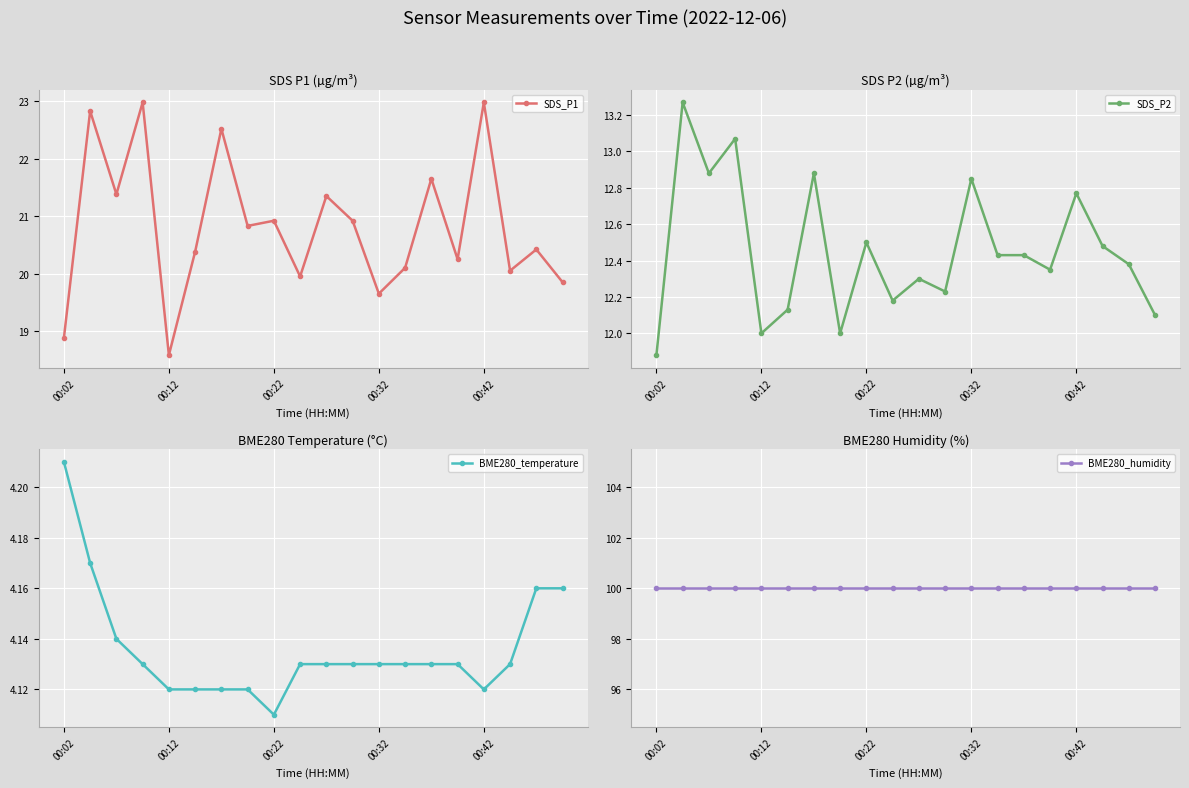

Rank the series by their maximum value, from lowest to highest.

BME280_temperature, SDS_P2, SDS_P1, BME280_humidity